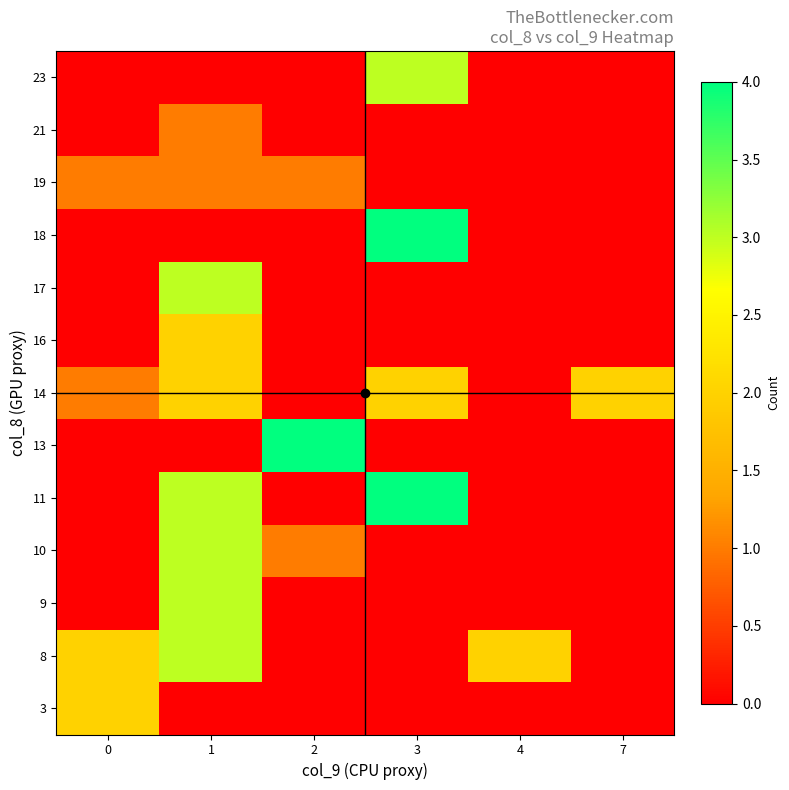

At which category does the chart reach its peak across all series?

3